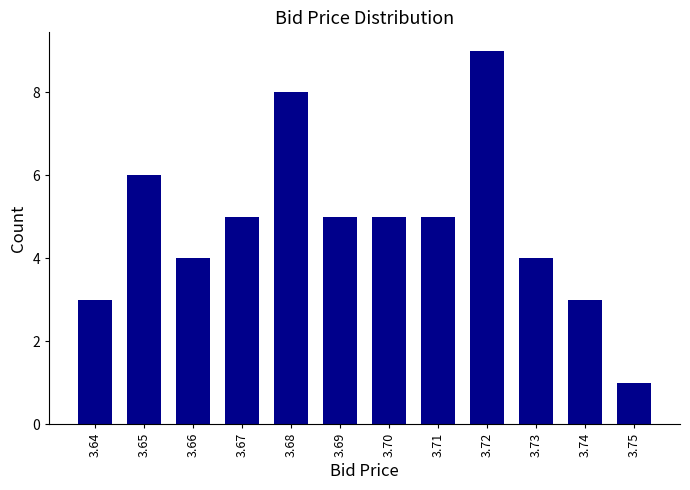

Reading right to left, transcribe all the data shown in this chart.

1	3	4	9	5	5	5	8	5	4	6	3